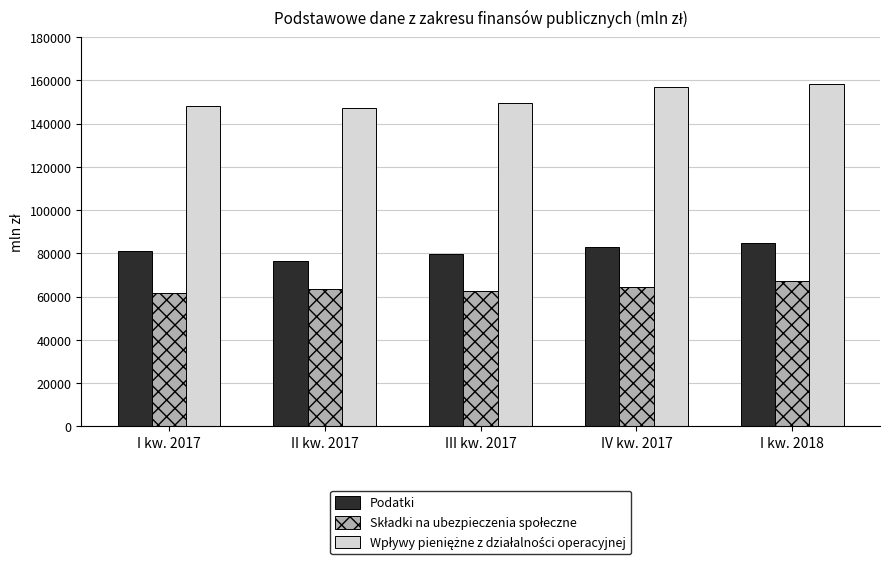

What is the minimum value shown in the chart?

61586